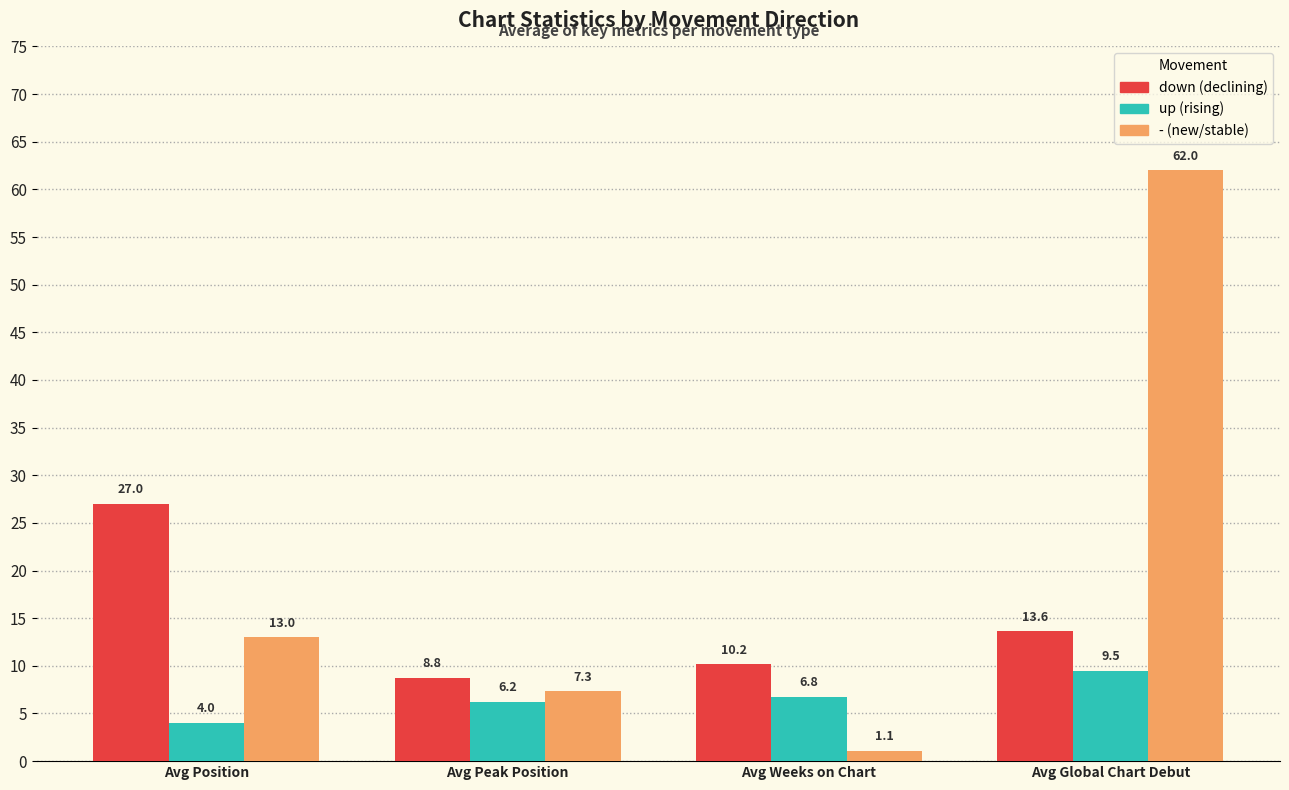

Which label corresponds to the smallest value in the chart?

Avg Weeks on Chart